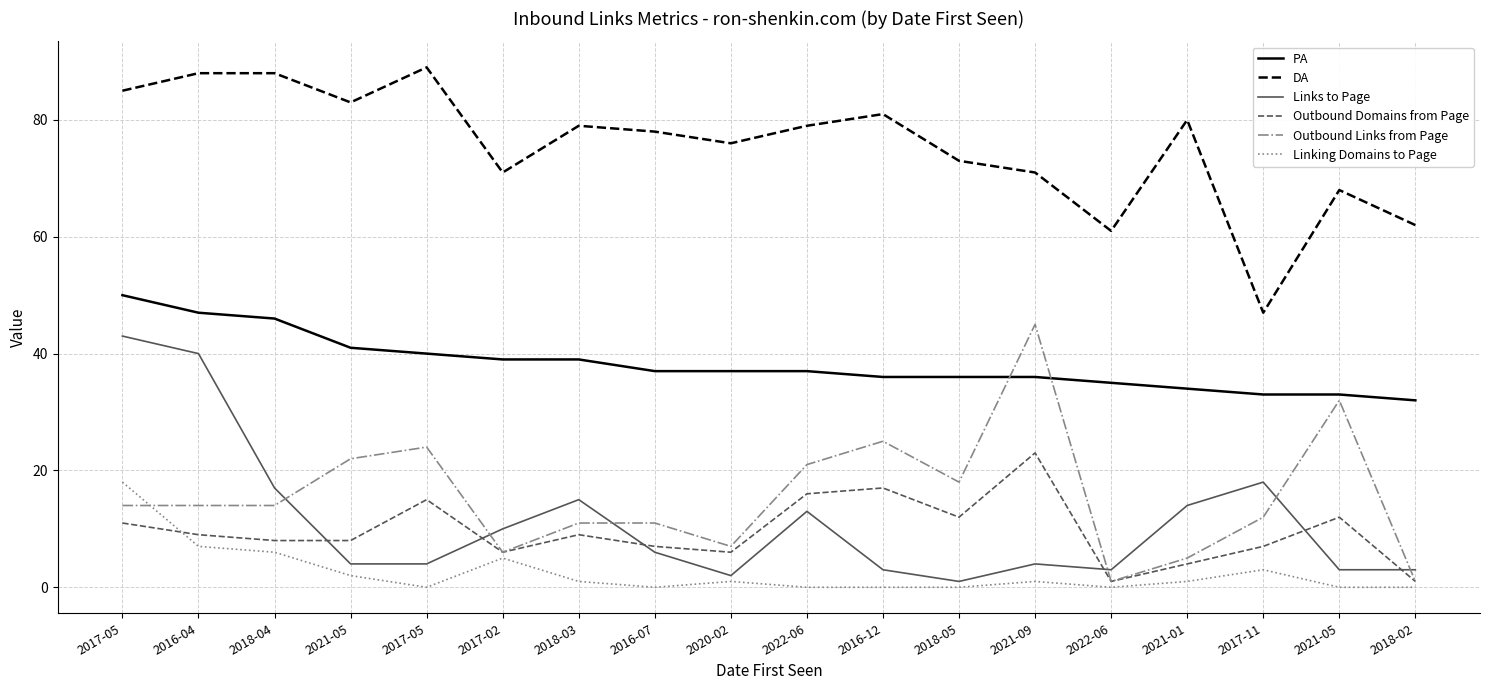

What are all the series names shown in the legend?

PA, DA, Links to Page, Outbound Domains from Page, Outbound Links from Page, Linking Domains to Page